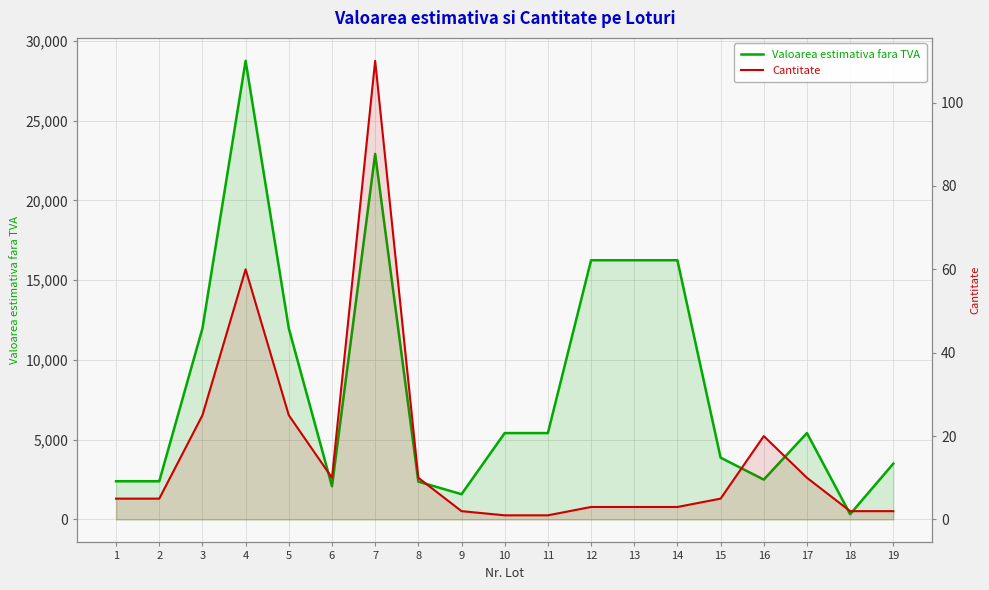

List the series in order of their overall mean, lowest first.

Cantitate, Valoarea estimativa fara TVA